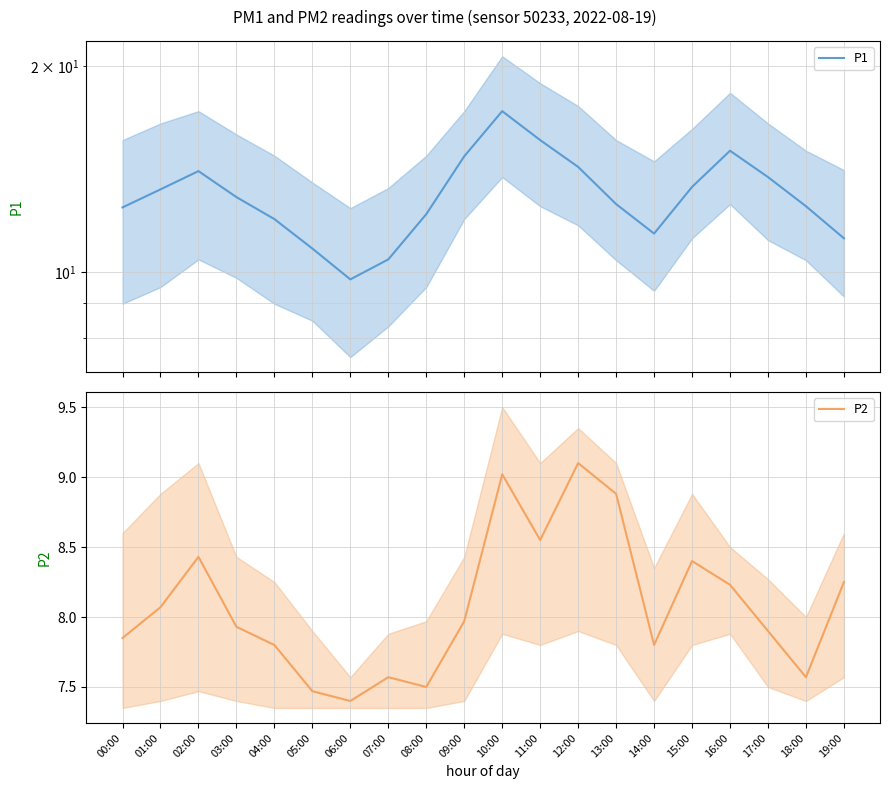

In P1, how many points are higher than both neighbors (excluding endpoints)?

3